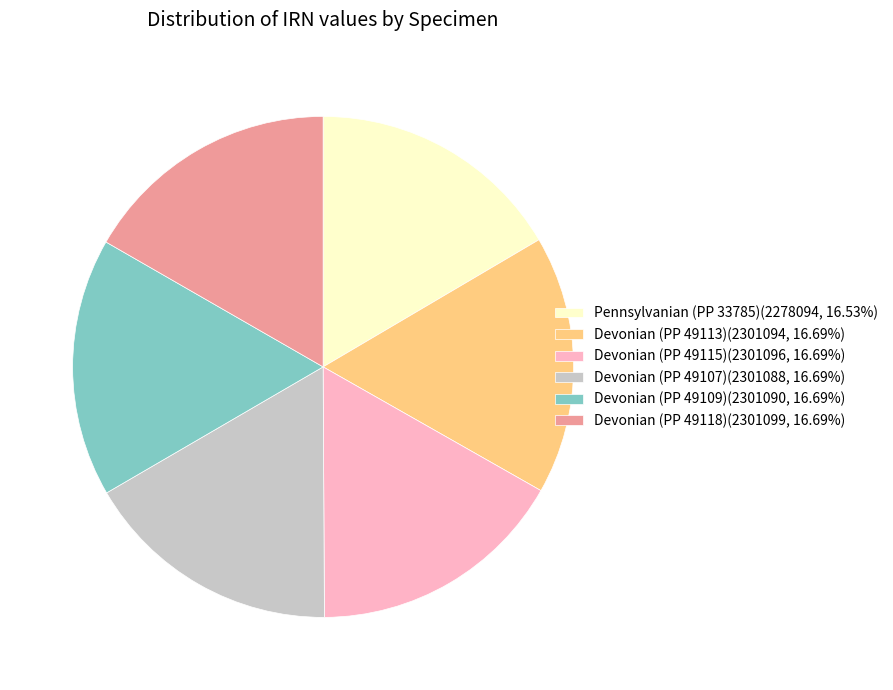

Combined, do Devonian (PP 49109)(2301090, 16.69%) and Devonian (PP 49115)(2301096, 16.69%) account for over 50%?

No